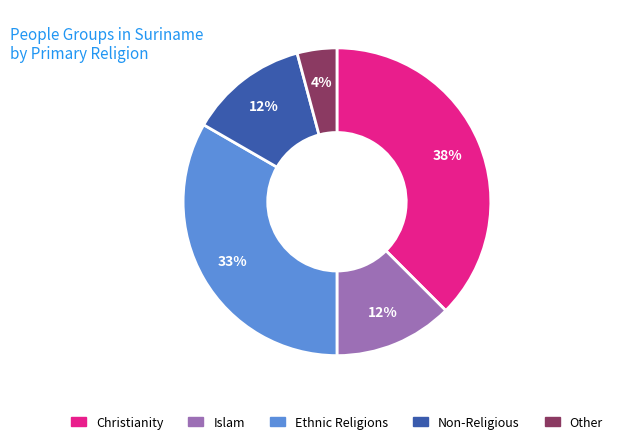

To the nearest percent, what portion does Ethnic Religions represent?

33%